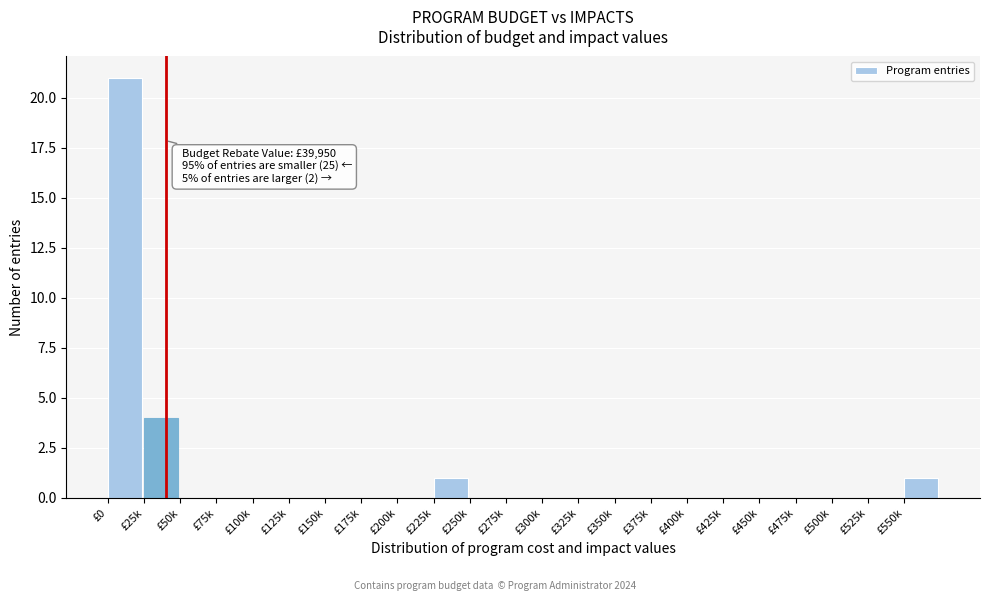

Reading left to right, transcribe all the data shown in this chart.

£0=21	£25k=4	£50k=0	£75k=0	£100k=0	£125k=0	£150k=0	£175k=0	£200k=0	£225k=1	£250k=0	£275k=0	£300k=0	£325k=0	£350k=0	£375k=0	£400k=0	£425k=0	£450k=0	£475k=0	£500k=0	£525k=0	£550k=1